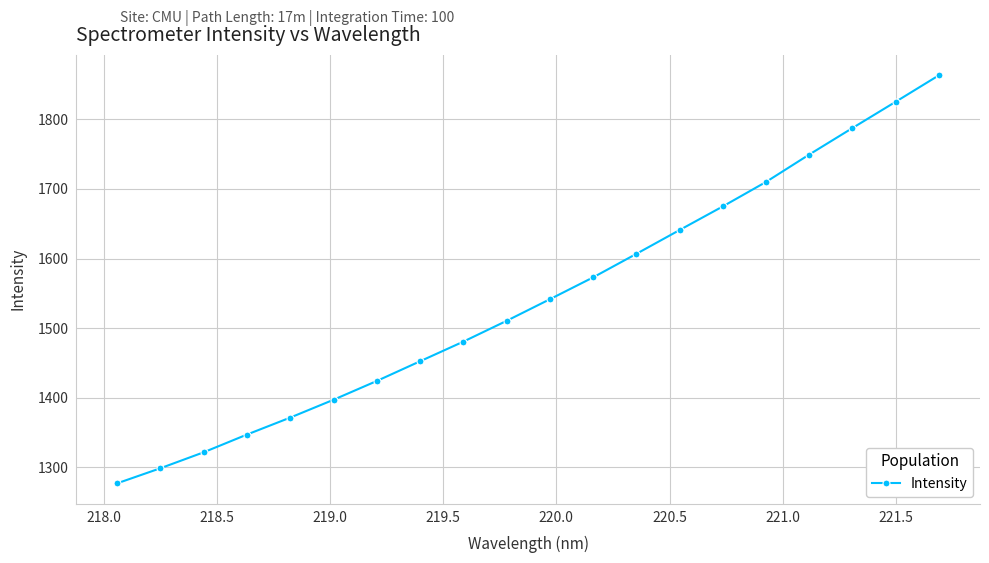

What is the value of the 14th point from the left?

1640.9